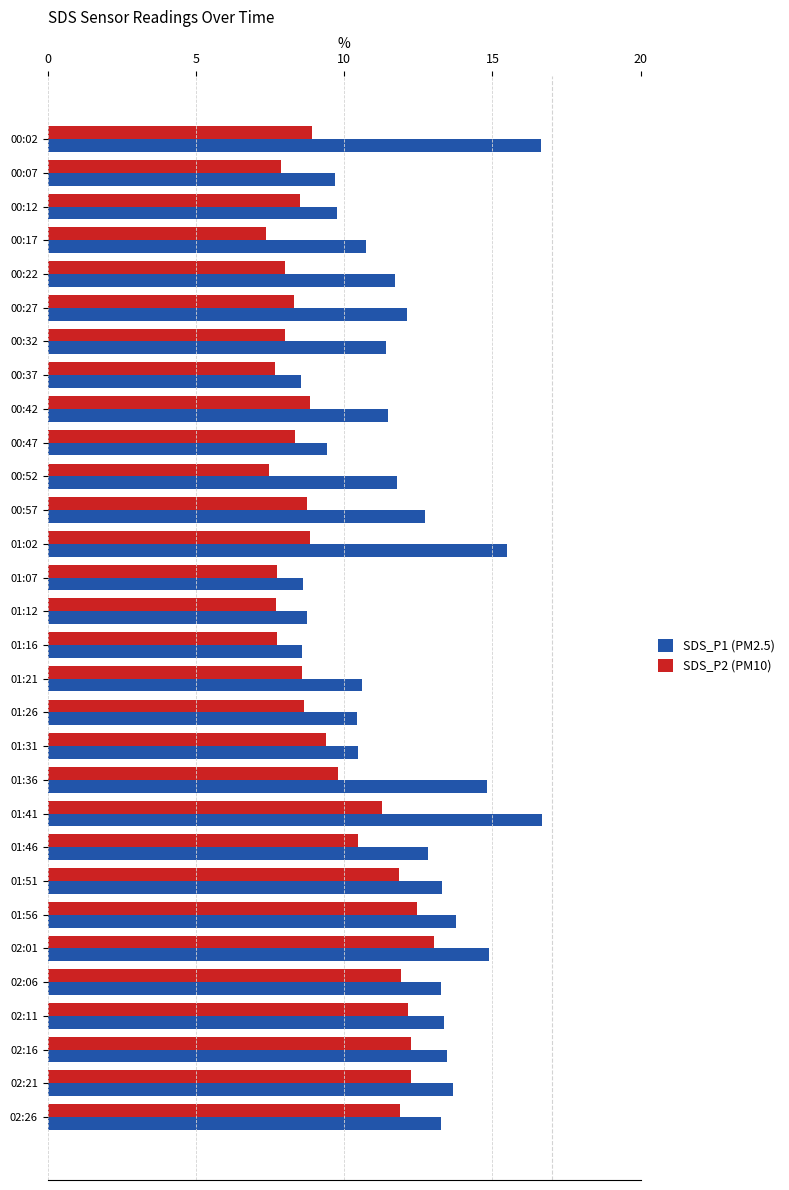

How many categories are shown in the chart?

30